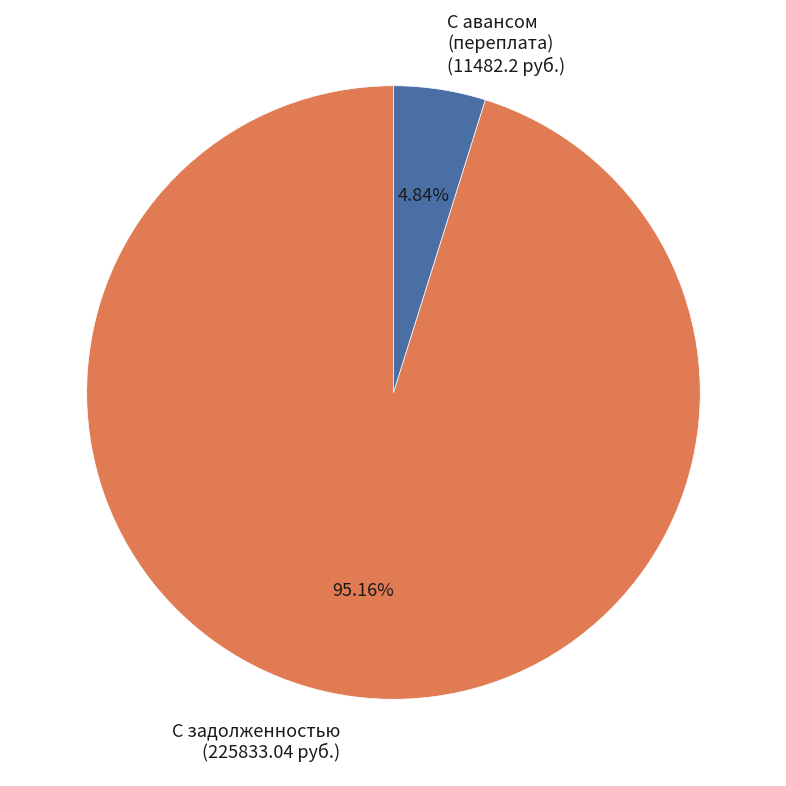

Does С задолженностью (225833.04 руб.) represent more than half of the total?

Yes